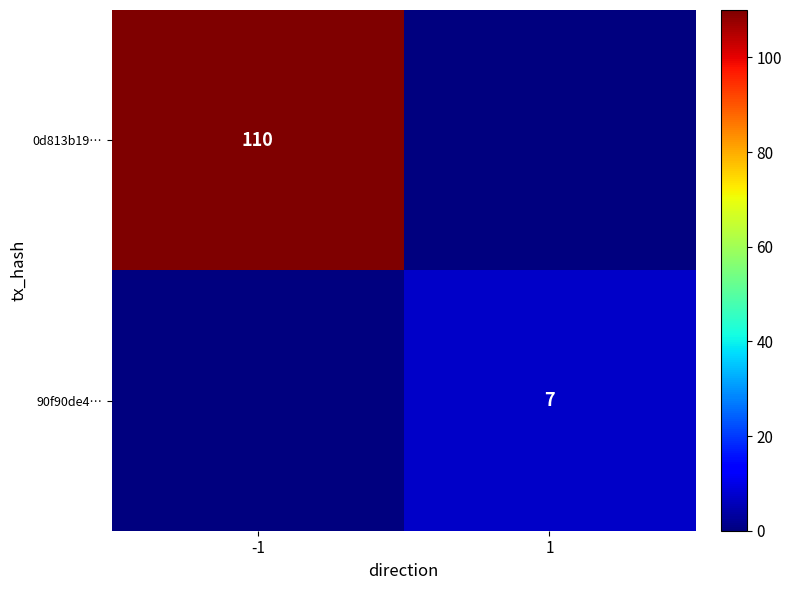

True or false: 90f90de4… has a value of 7 at 1.

True